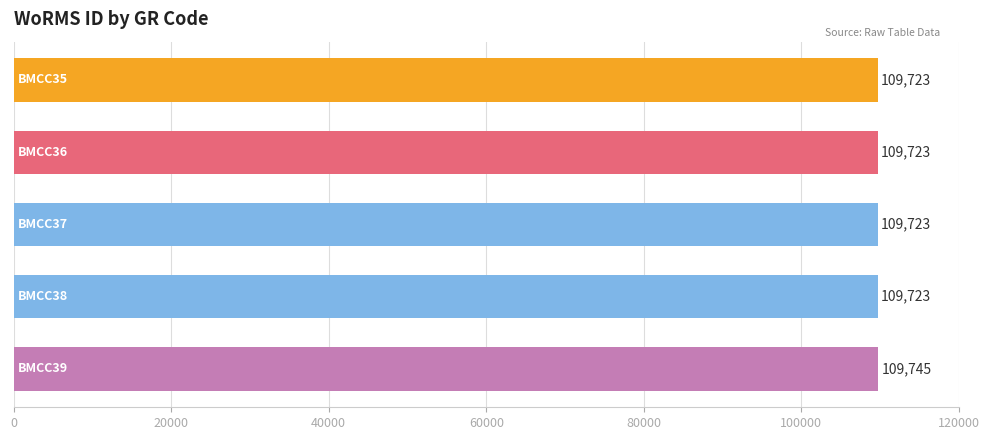

What is the greatest value displayed?

109745